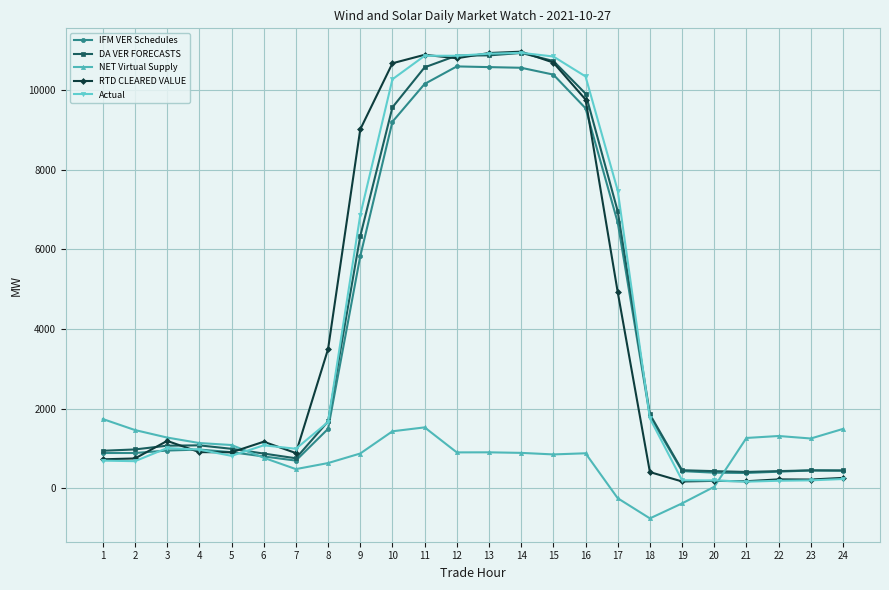

How many values in the RTD CLEARED VALUE series are below 1171?

12